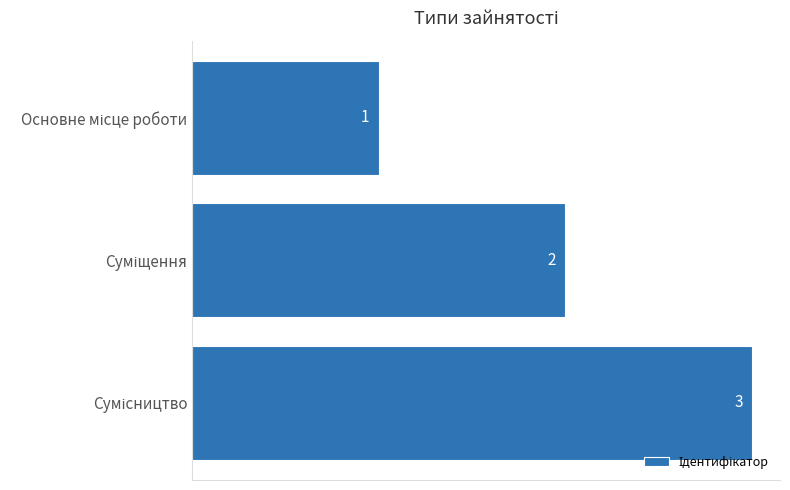

How many distinct data groups are displayed?

1